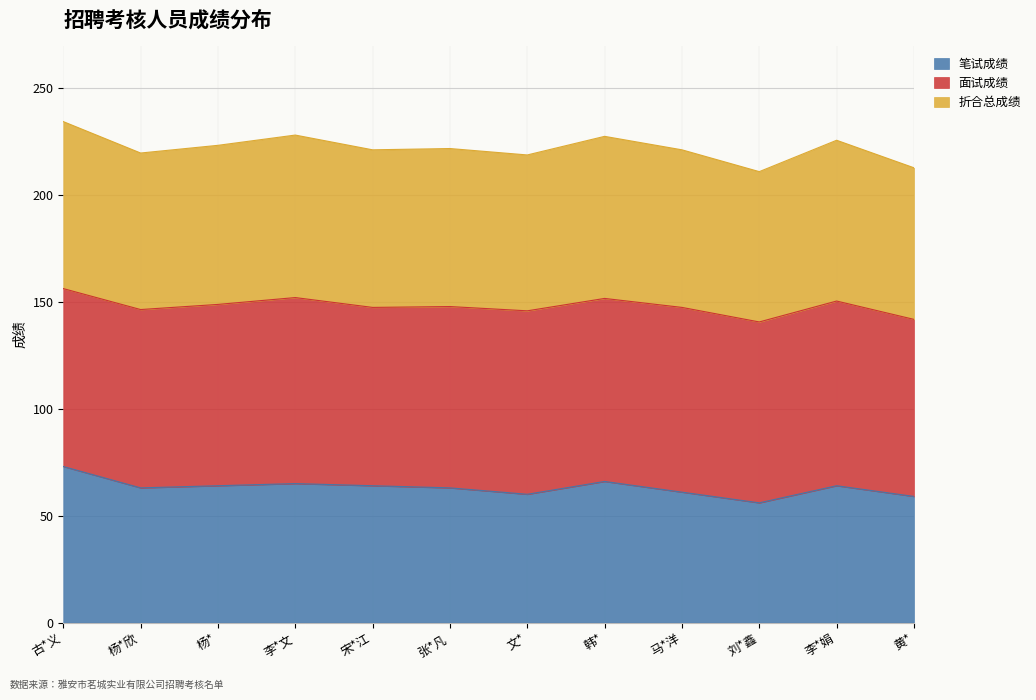

Is it true that 笔试成绩 equals 103.1 at 张*凡?

False